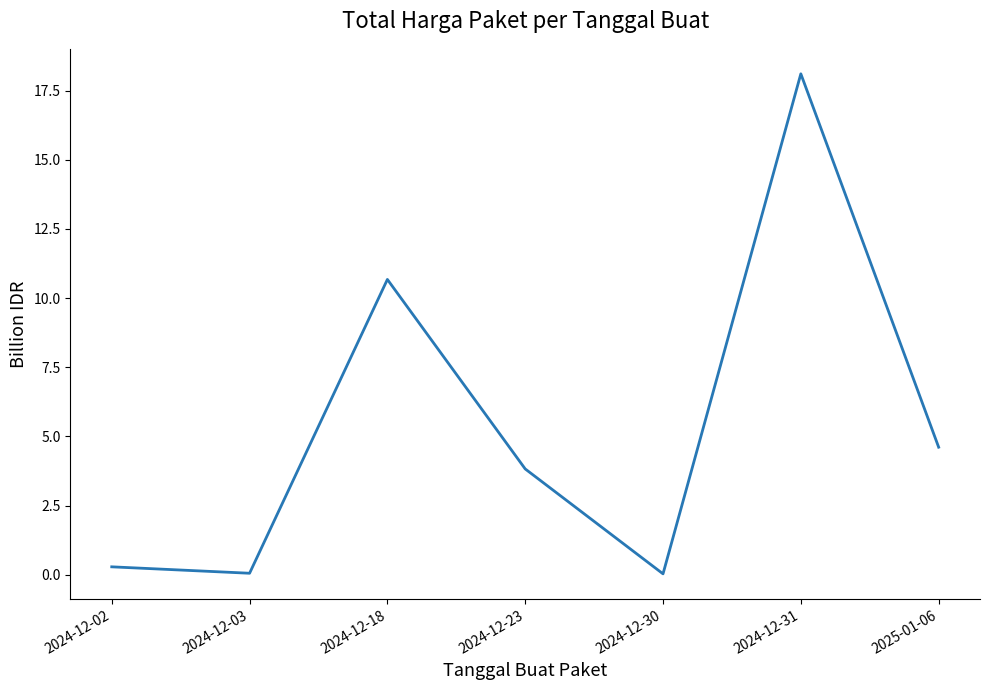

Is this an area chart (filled region under the line)?

No